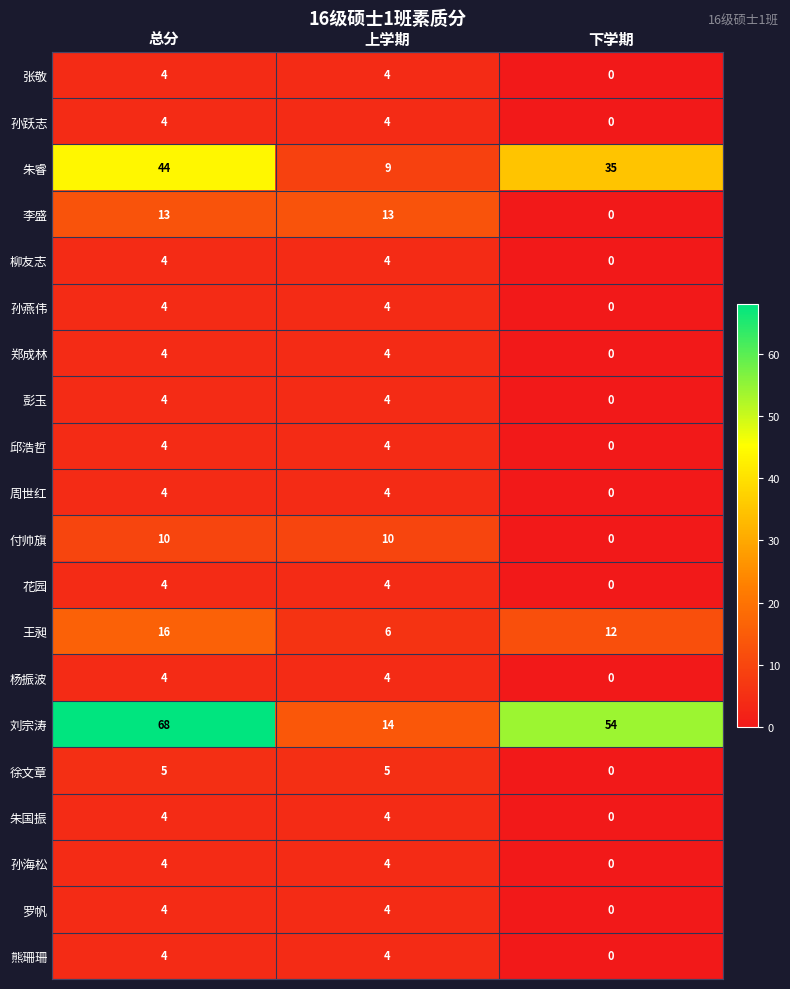

How many 邱浩哲 values are between 0 and 4?

3